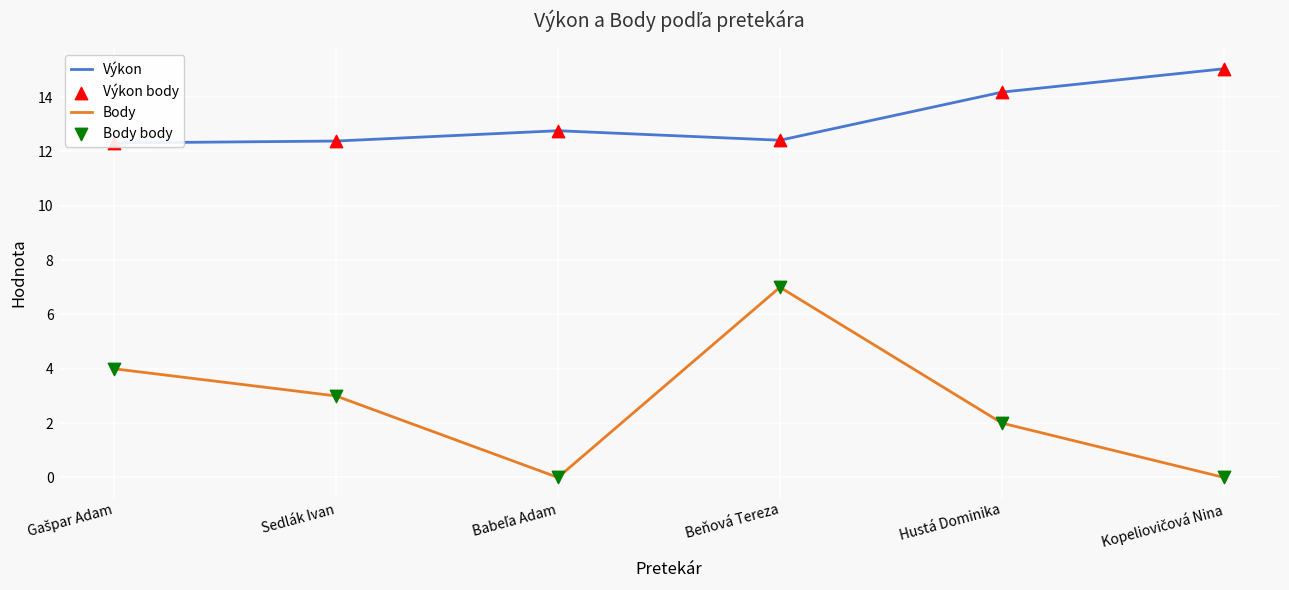

What is the total value across all series at Hustá Dominika?

32.4